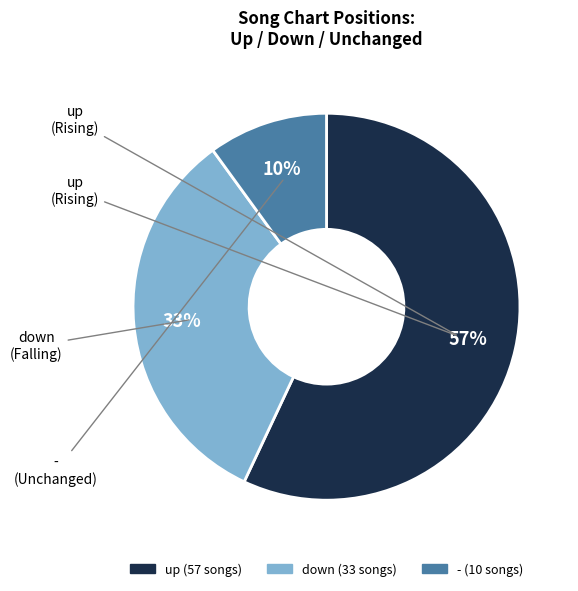

True or false: up accounts for 57% of the total.

True